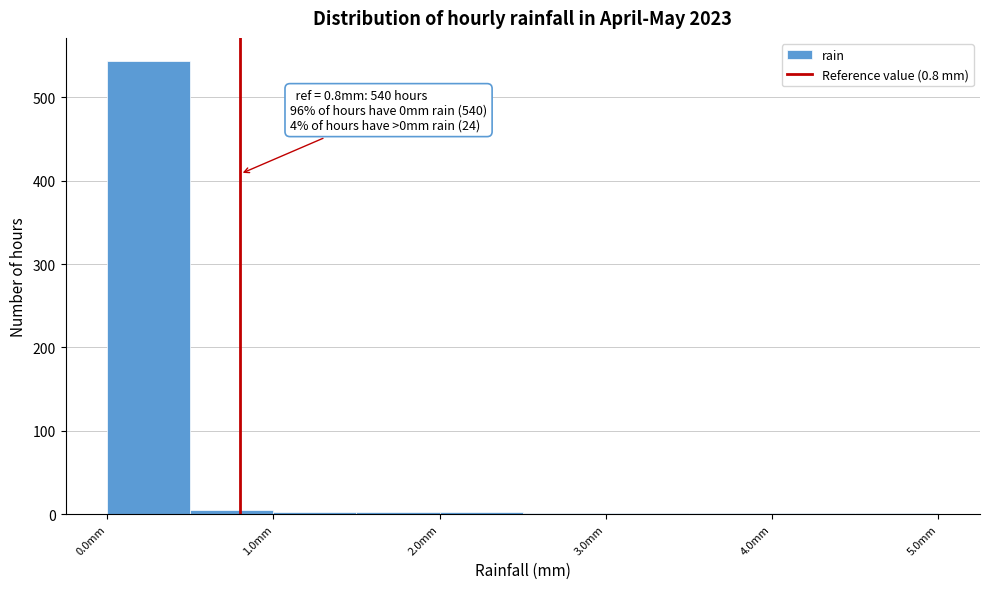

Which range on the x-axis has the tallest bar?

0.0 to 0.5